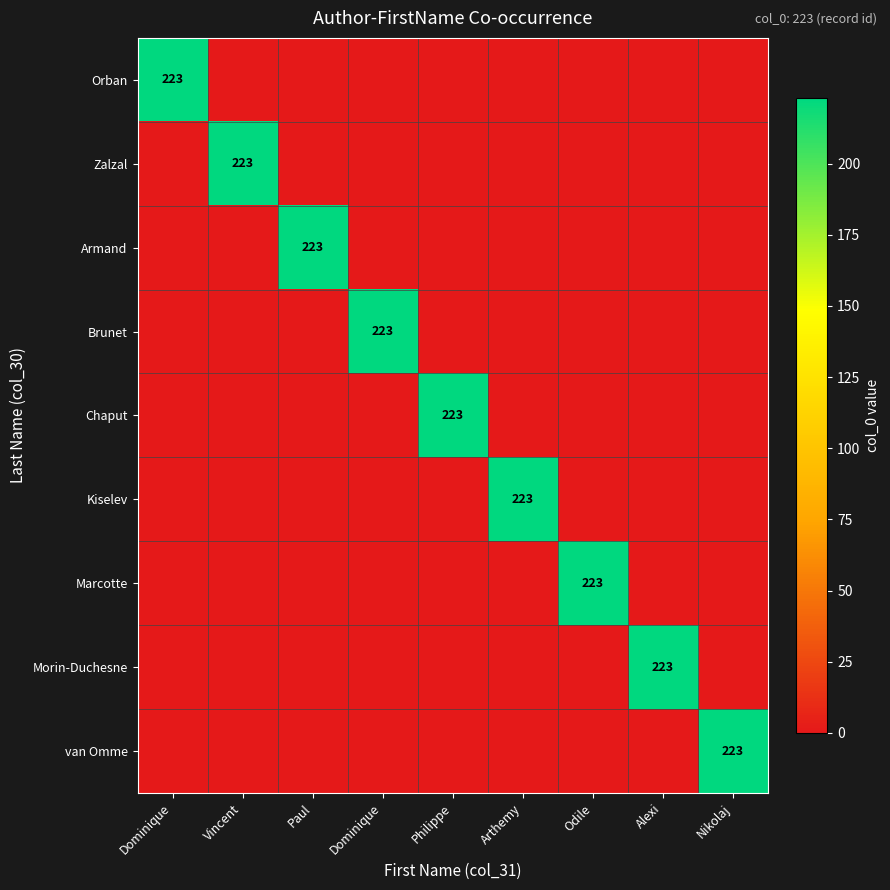

What is the spread (max minus min) of values at Dominique?

223